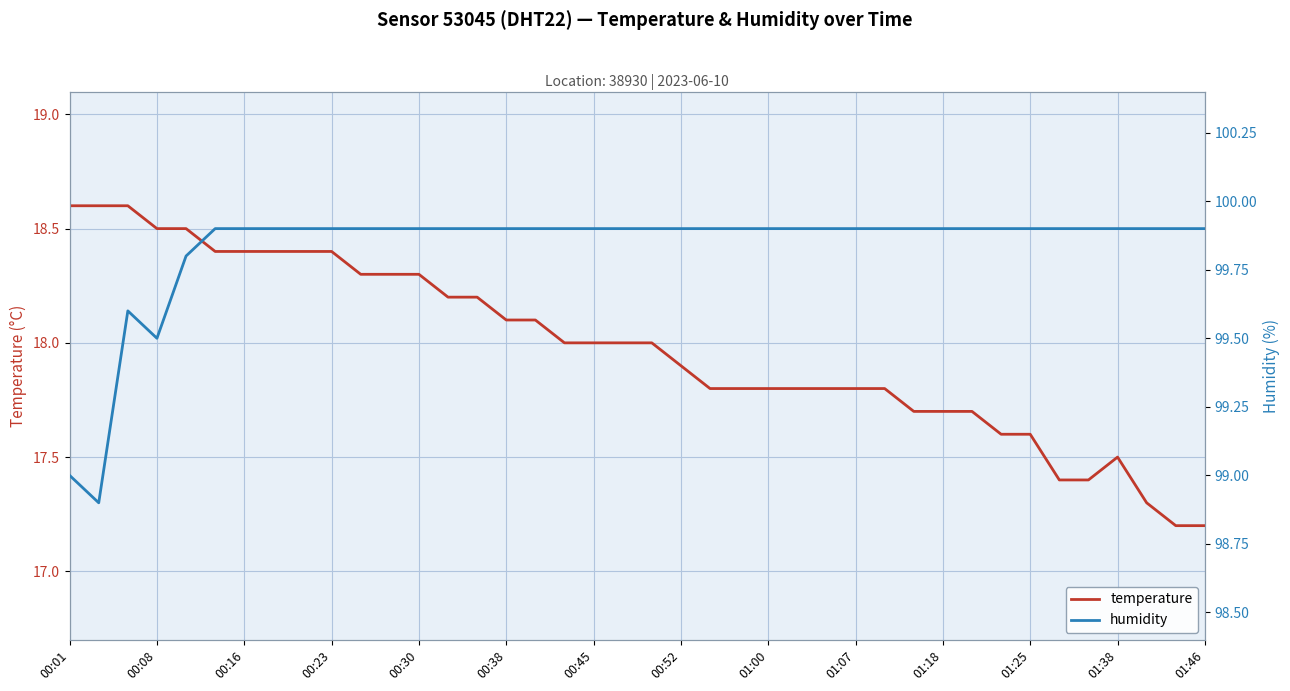

What is the highest value of the temperature series?

18.6